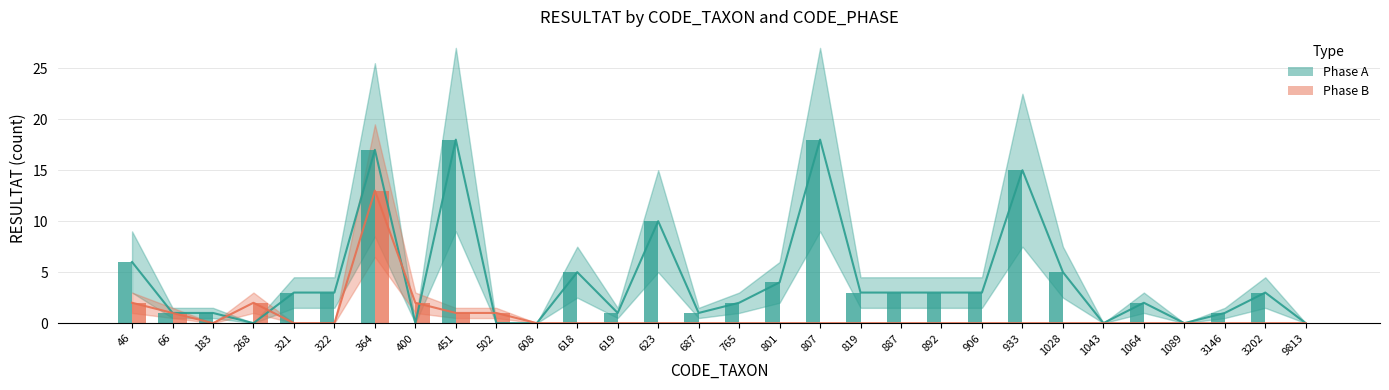

True or false: Phase A (bar) has a value of 1 at 3202.

False